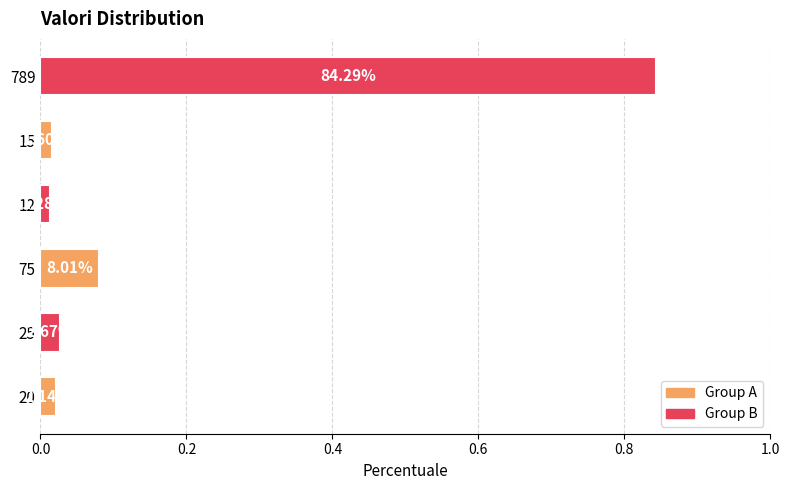

What is the sum of all values?

1.0